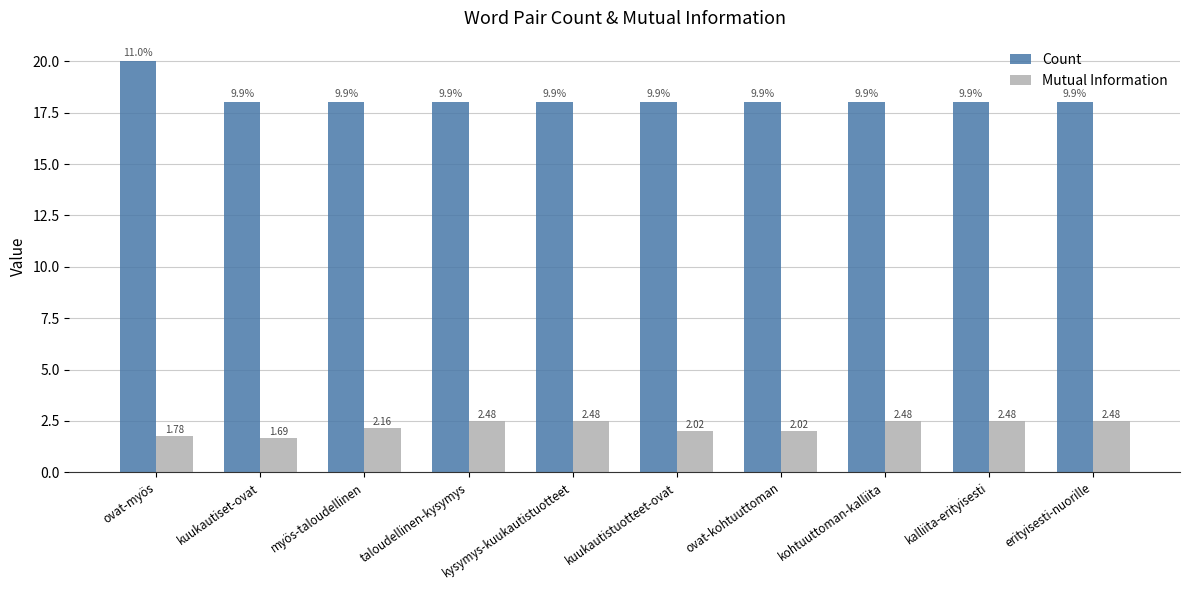

What is the difference between the highest and lowest values at kalliita-erityisesti?

15.5